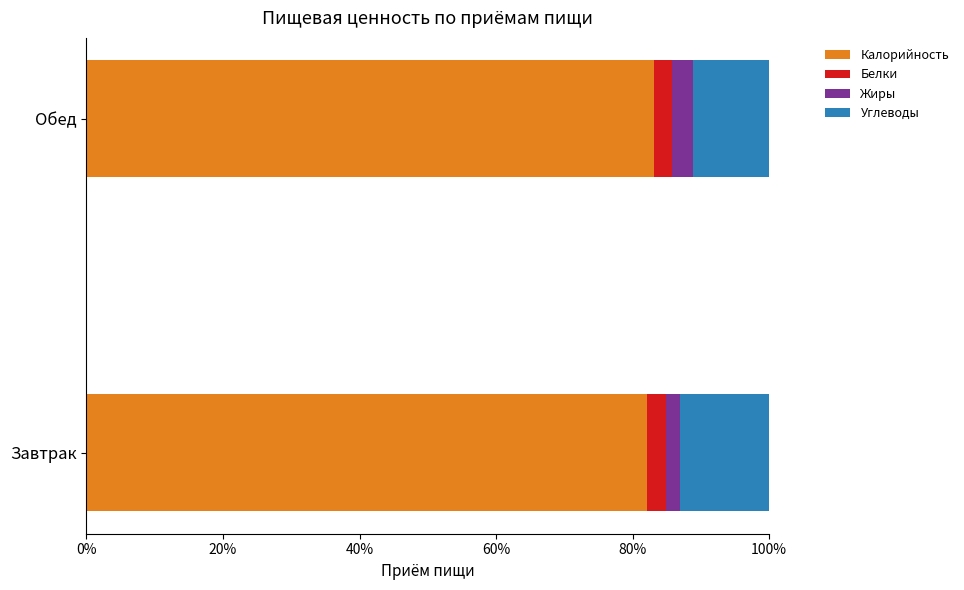

What is the maximum value for Калорийность?

83.1